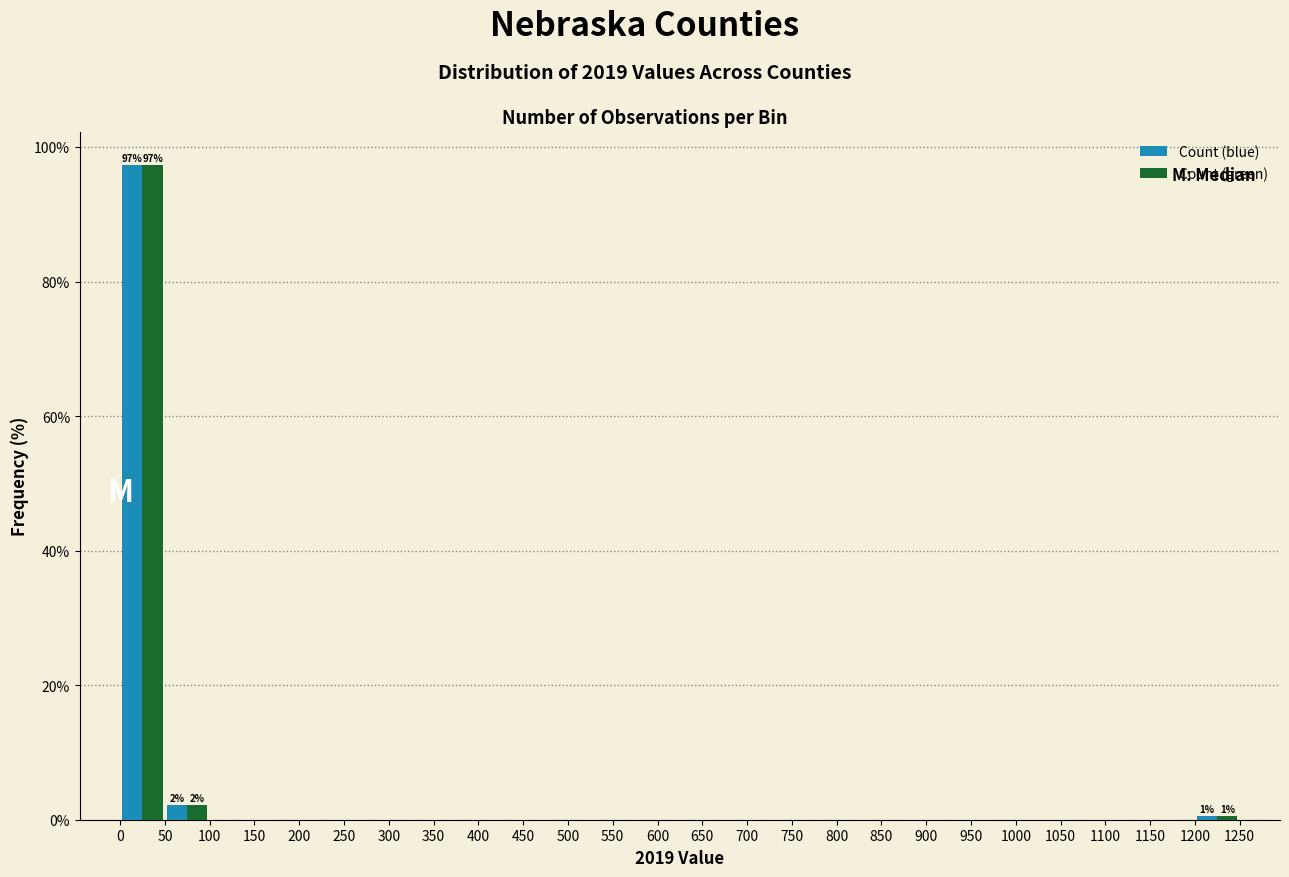

In the Count (blue) series, which range on the x-axis has the tallest bar?

0 to 50